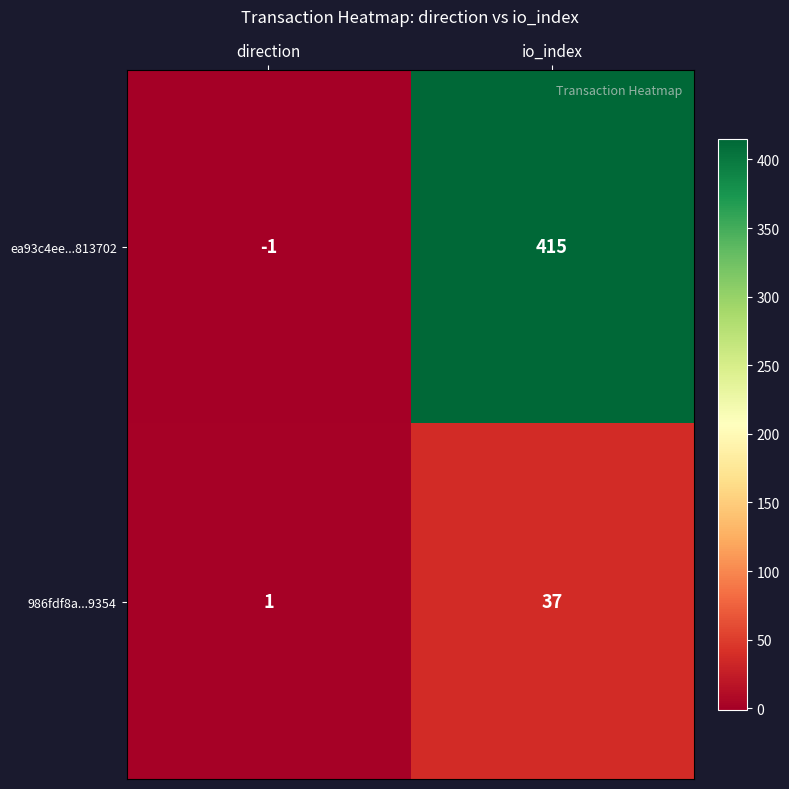

What is the spread (max minus min) of values at direction?

2